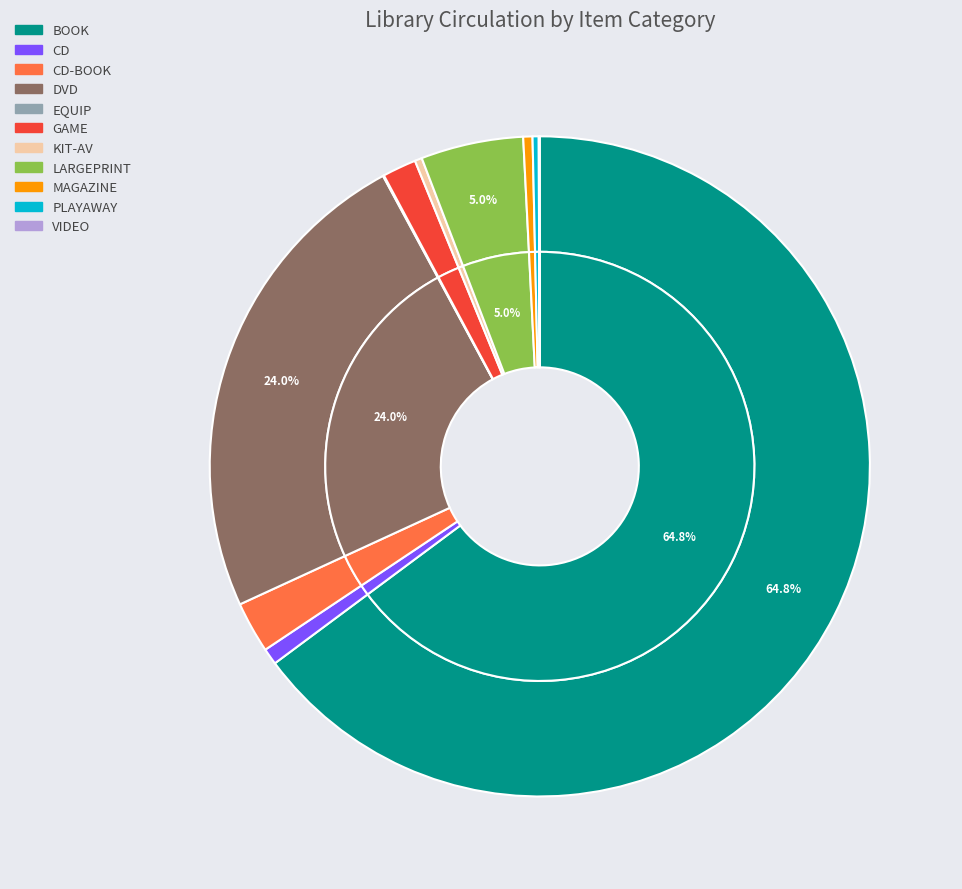

What is the smallest slice in the pie chart?

EQUIP